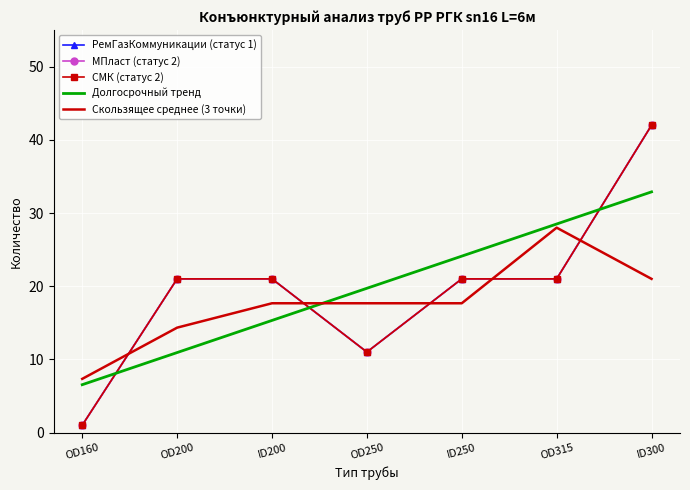

Reading left to right, extract all data points from this chart.

РемГазКоммуникации (статус 1): OD160=1	OD200=21	ID200=21	OD250=11	ID250=21	OD315=21	ID300=42
МПласт (статус 2): OD160=1	OD200=21	ID200=21	OD250=11	ID250=21	OD315=21	ID300=42
СМК (статус 2): OD160=1	OD200=21	ID200=21	OD250=11	ID250=21	OD315=21	ID300=42